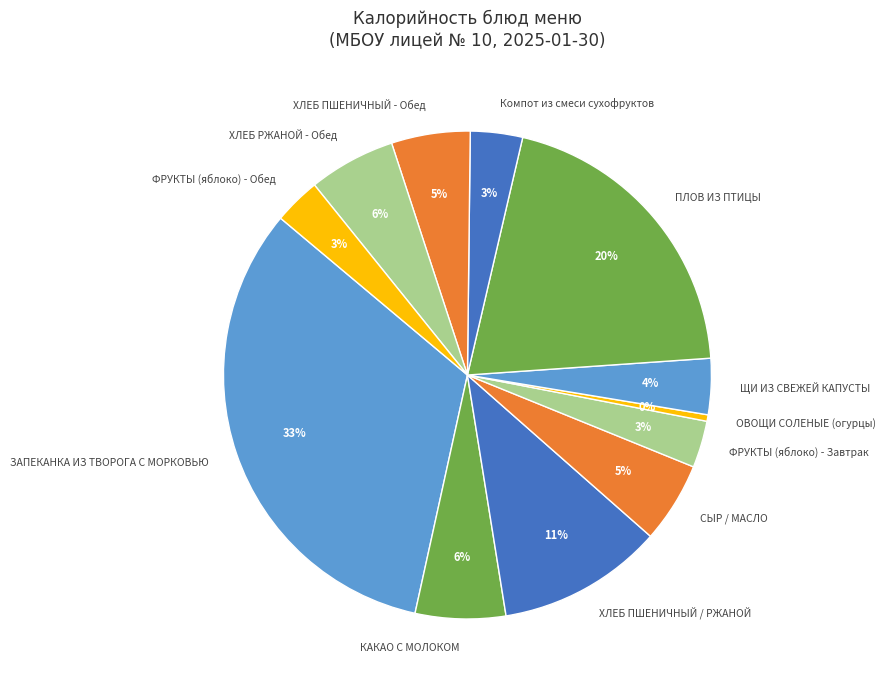

Count the number of slices in the pie.

12